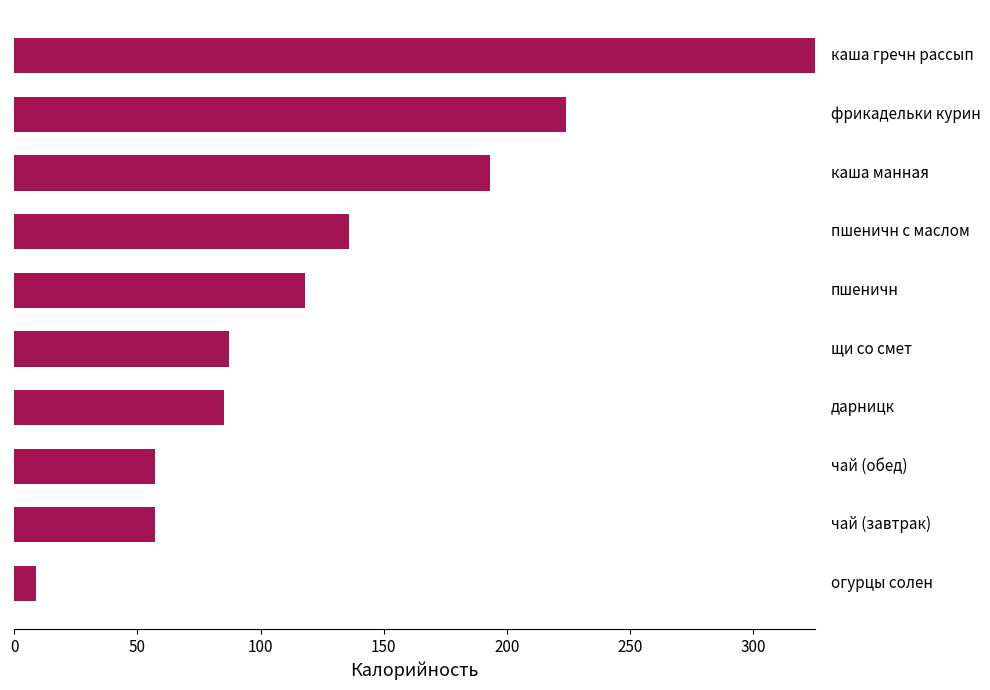

What is the greatest value displayed?

325